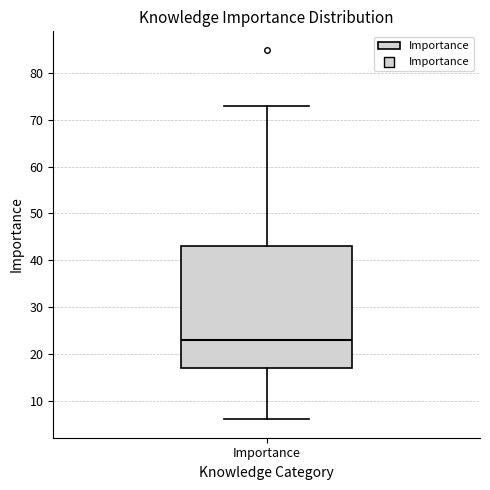

Where does the median line of the box for Importance sit on the y-axis? The values are not printed on the chart, so give them approximately, as read against the axis.

23